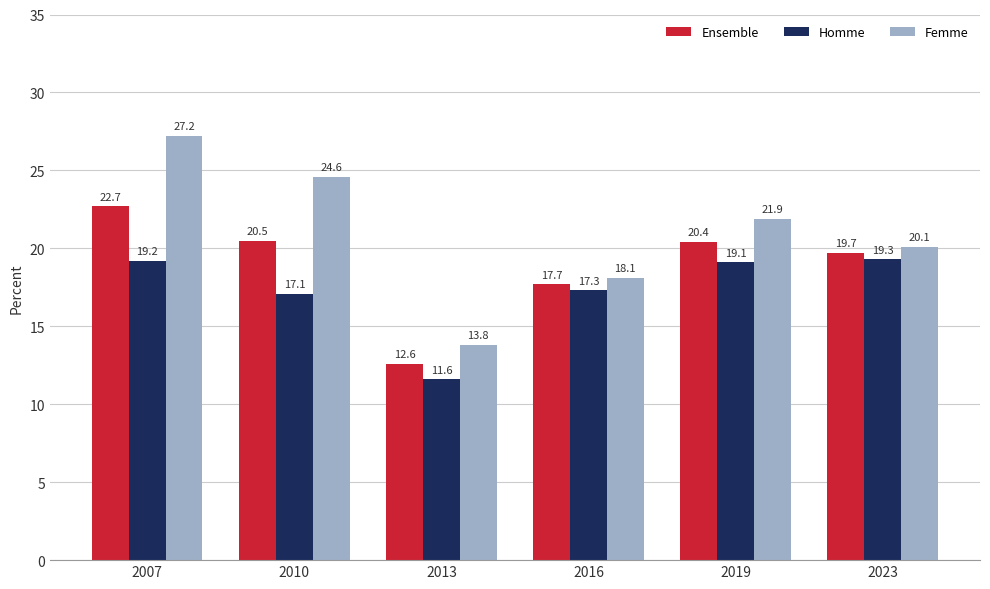

At which category does the chart reach its peak across all series?

2007